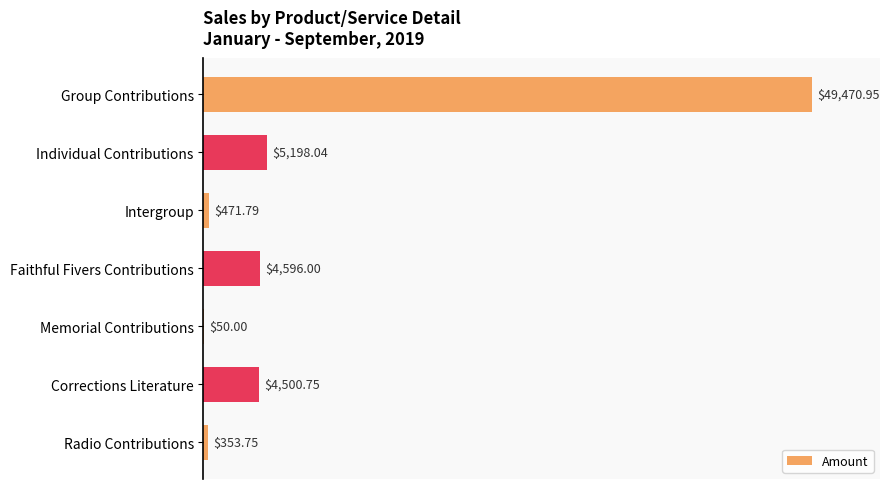

Are the bars grouped side by side (vs. stacked)?

No